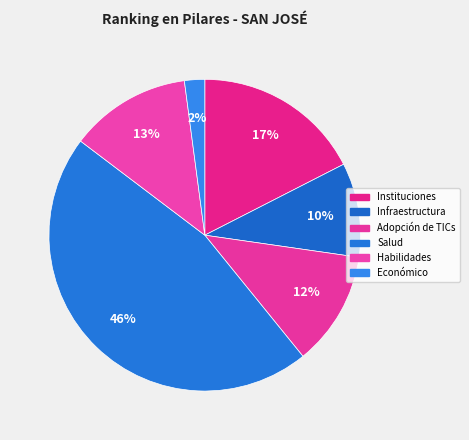

Is it true that Infraestructura is 10% of the pie?

True